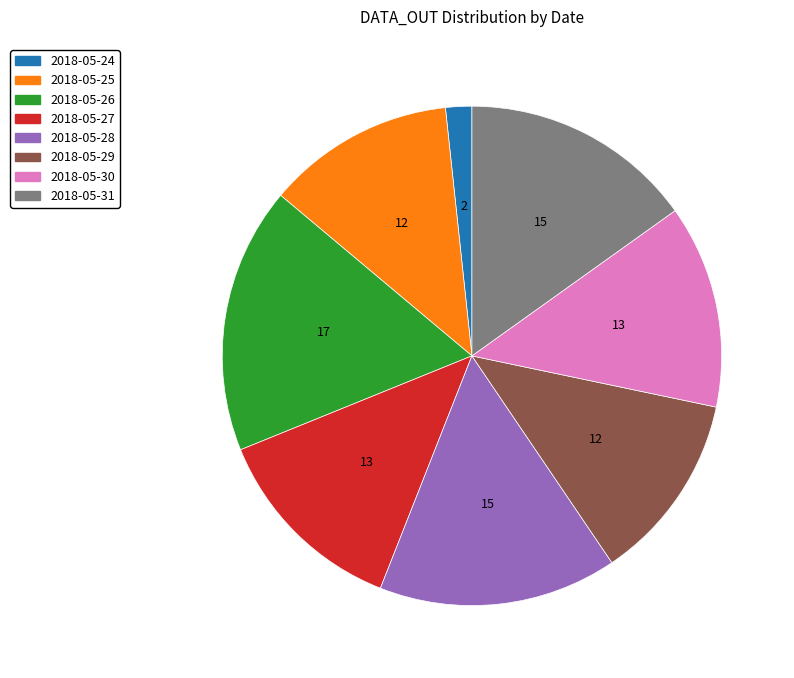

Between 2018-05-25 and 2018-05-31, which is larger?

2018-05-31